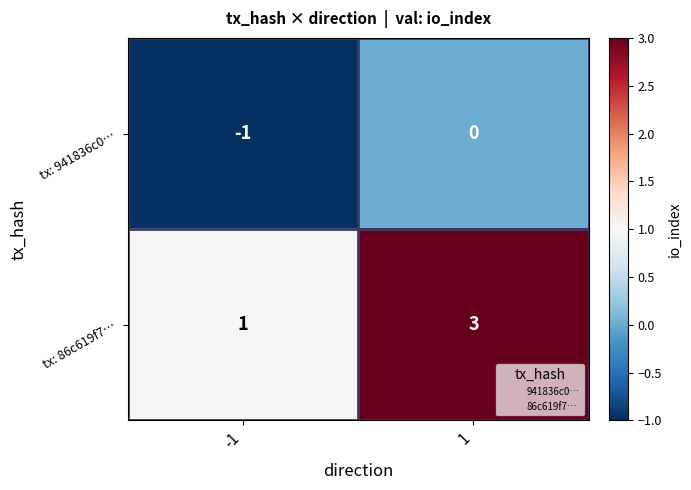

Reading left to right, what are all the values shown in this chart?

tx: 941836c0…: -1	0
tx: 86c619f7…: 1	3